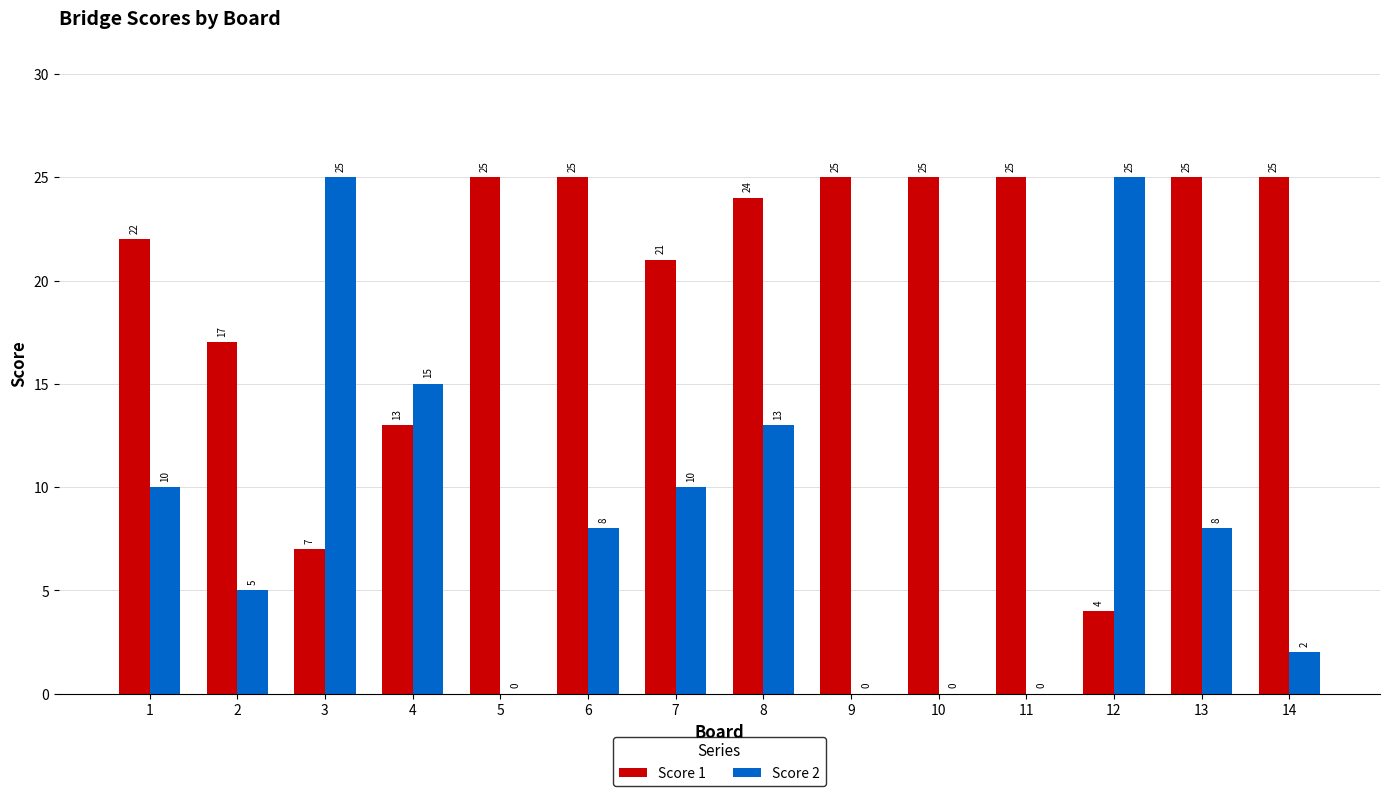

Between 1 and 6, which series saw the biggest shift?

Score 1